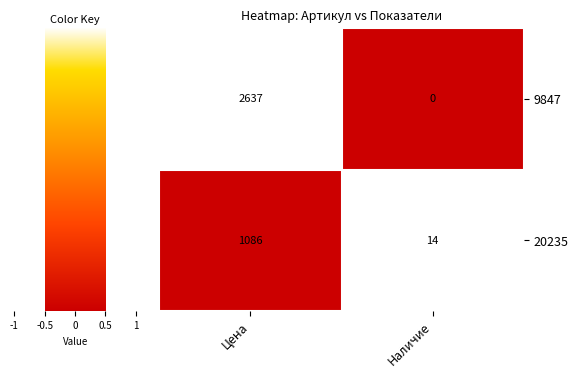

At which category does the chart reach its peak across all series?

Цена